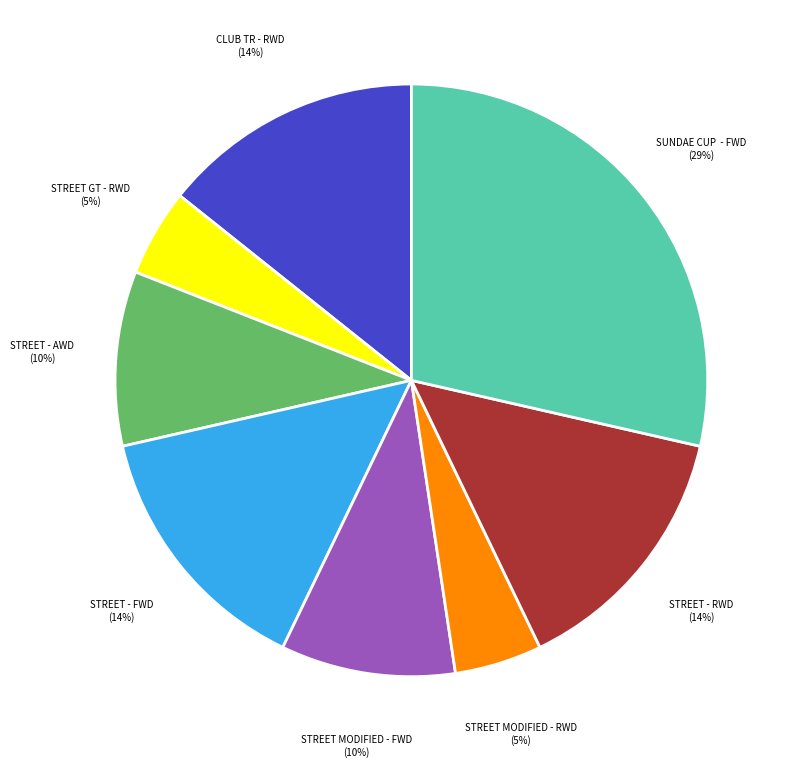

Is there any slice that represents more than half of the pie?

No